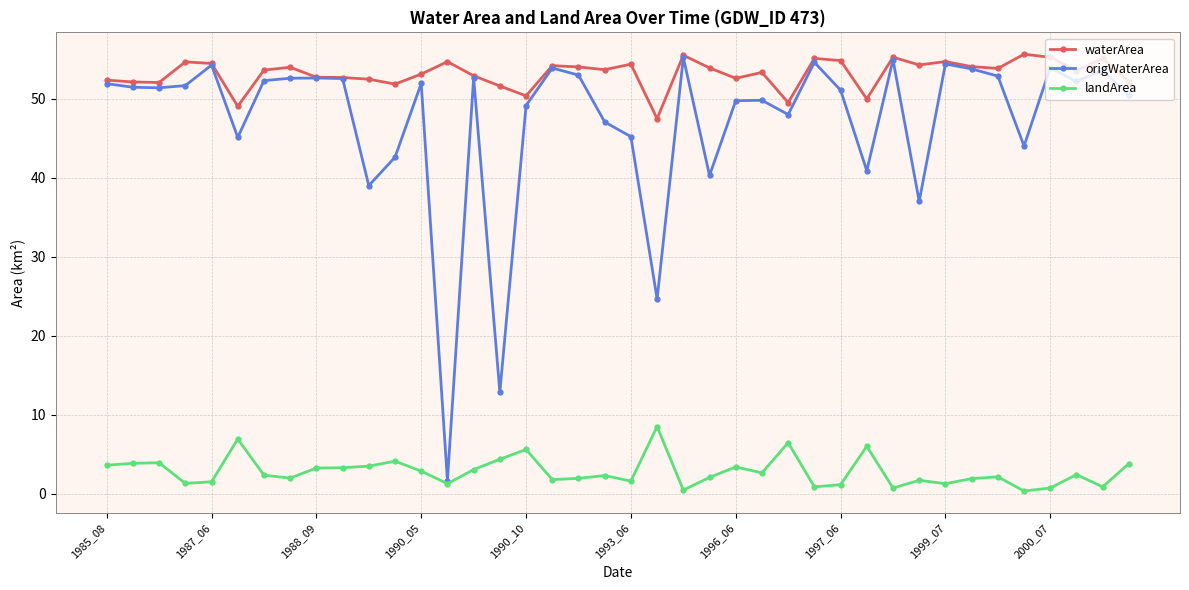

How many lines are shown in the chart?

3